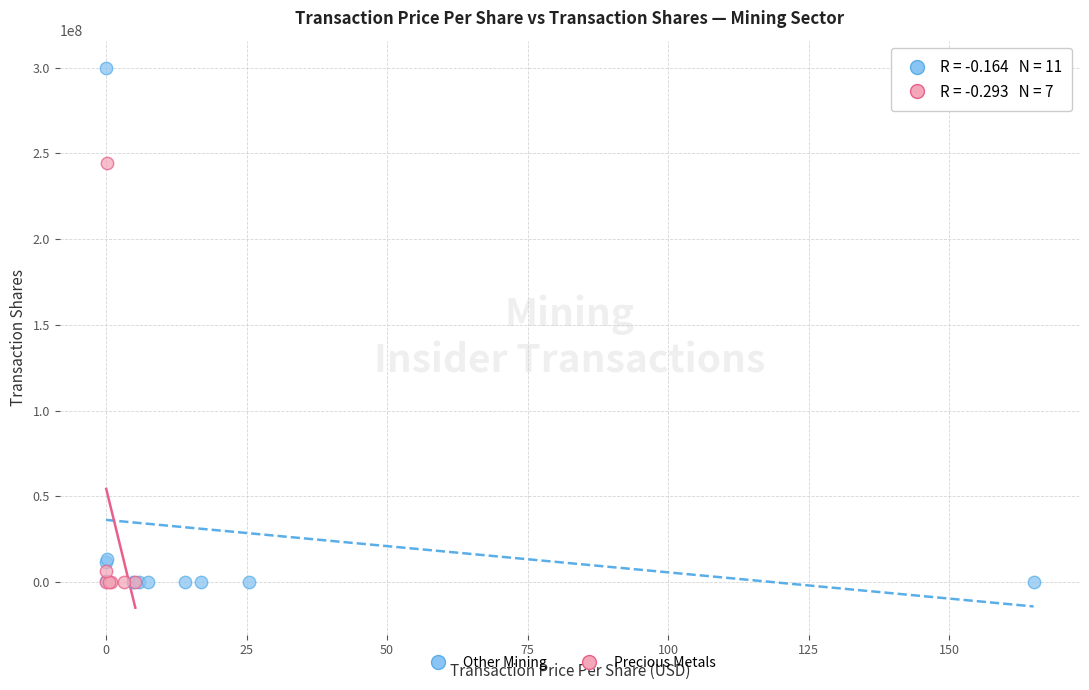

Which series contains the highest Y value?

Other Mining